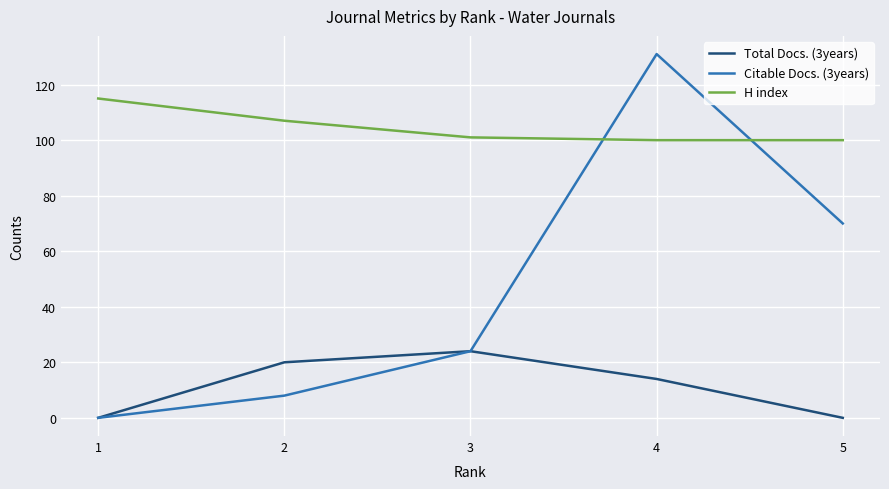

Where is Citable Docs. (3years) nearest to the value 65?

5